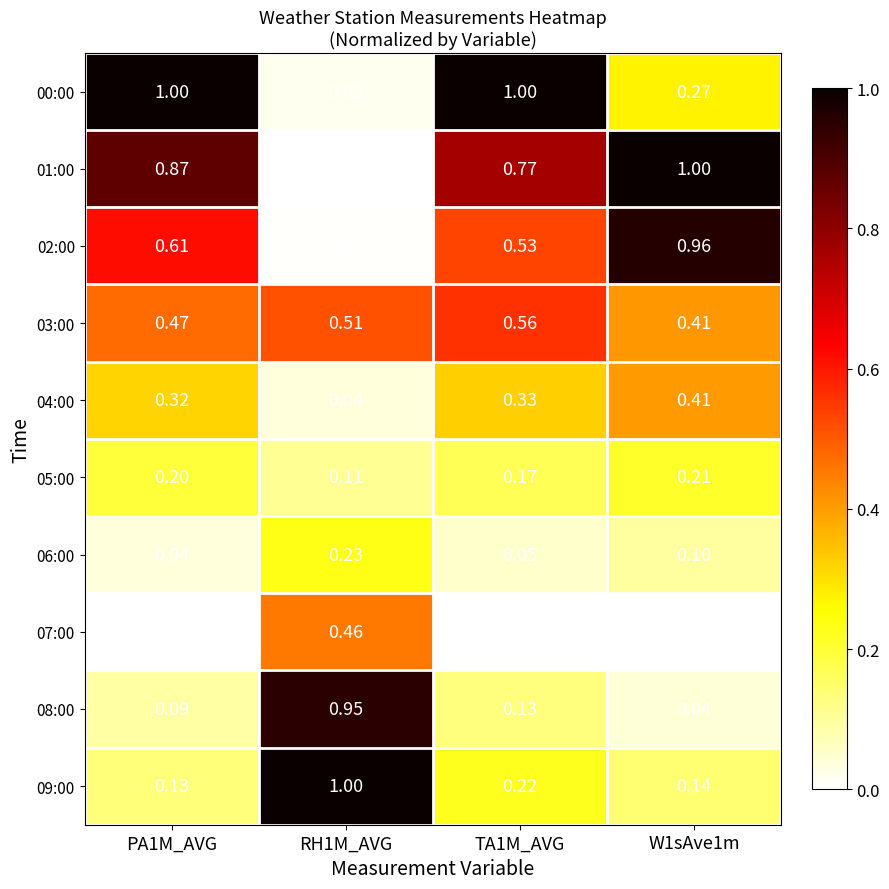

Is the value of 08:00 at W1sAve1m greater than the value of 03:00 at PA1M_AVG?

No